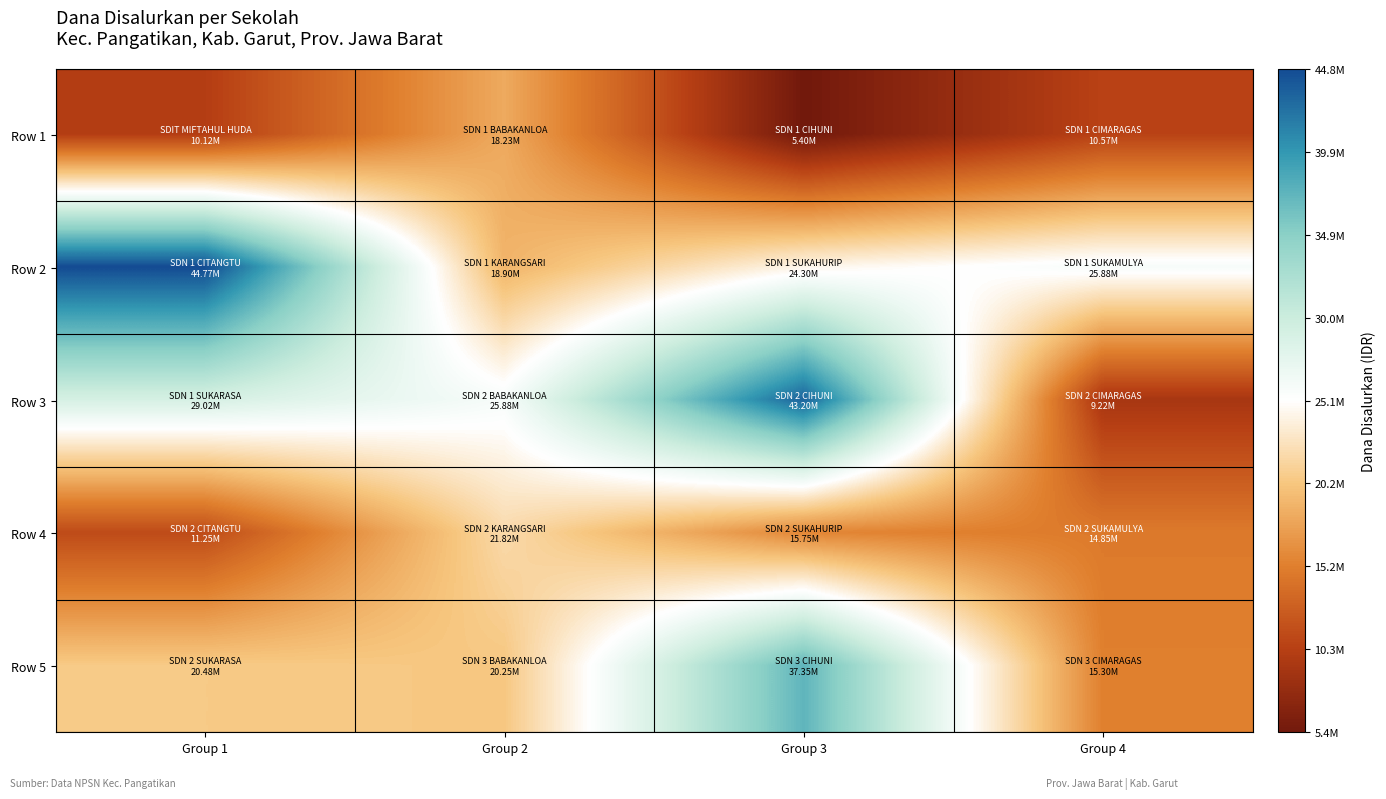

What is the total value across all series at Group 1?

115650000